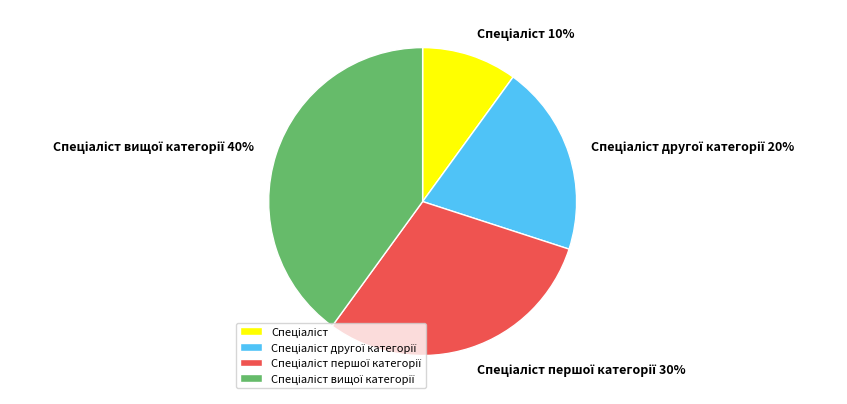

To the nearest percent, what is the difference between the largest and smallest slice percentages?

30%